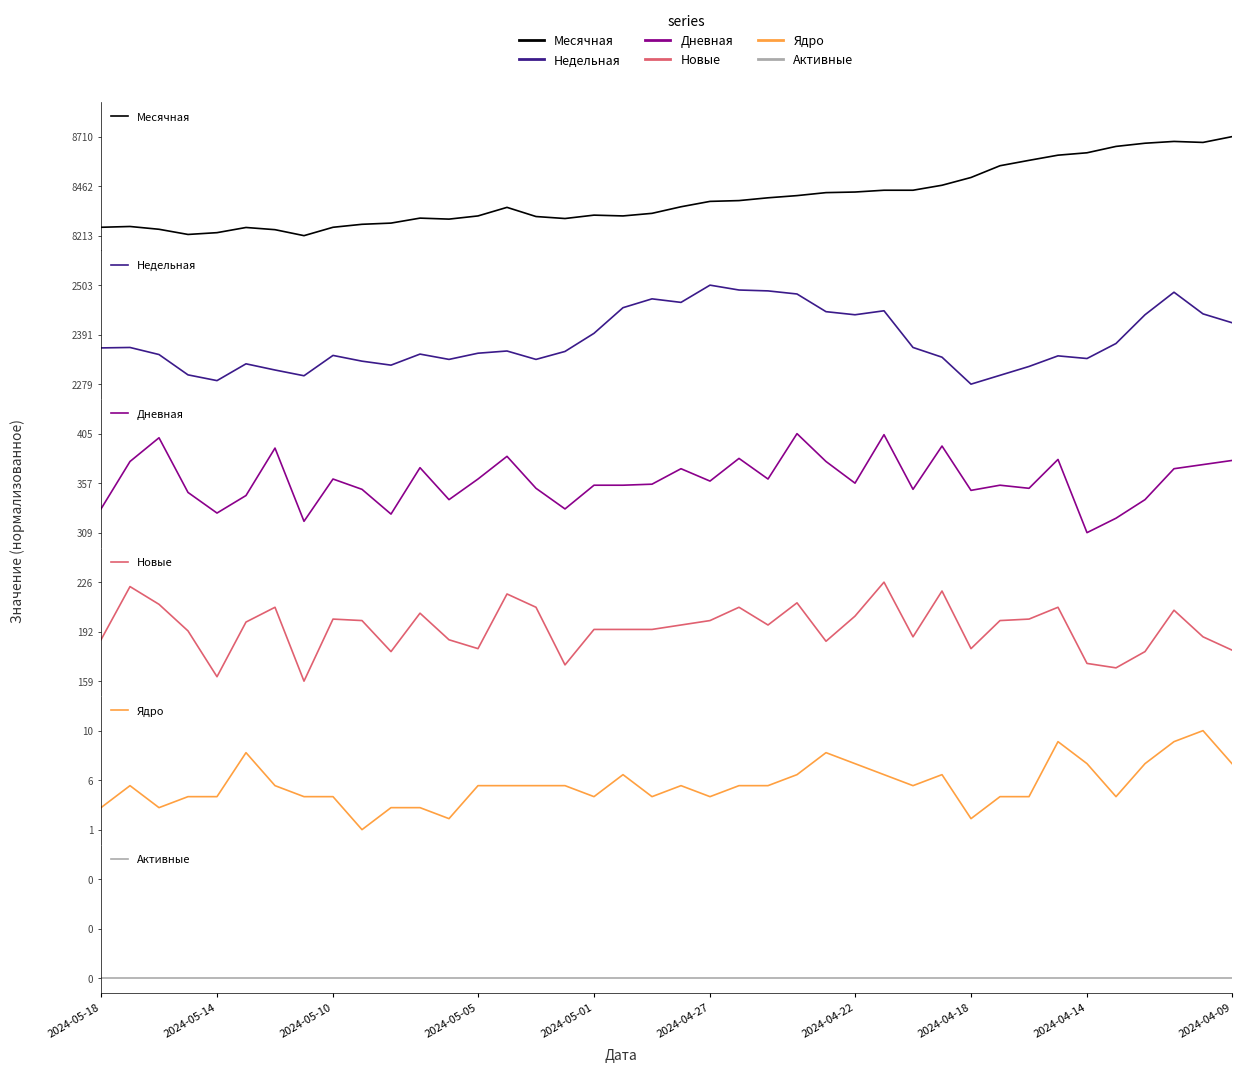

After their last crossing, which series has the higher values: Новые or Месячная?

Месячная